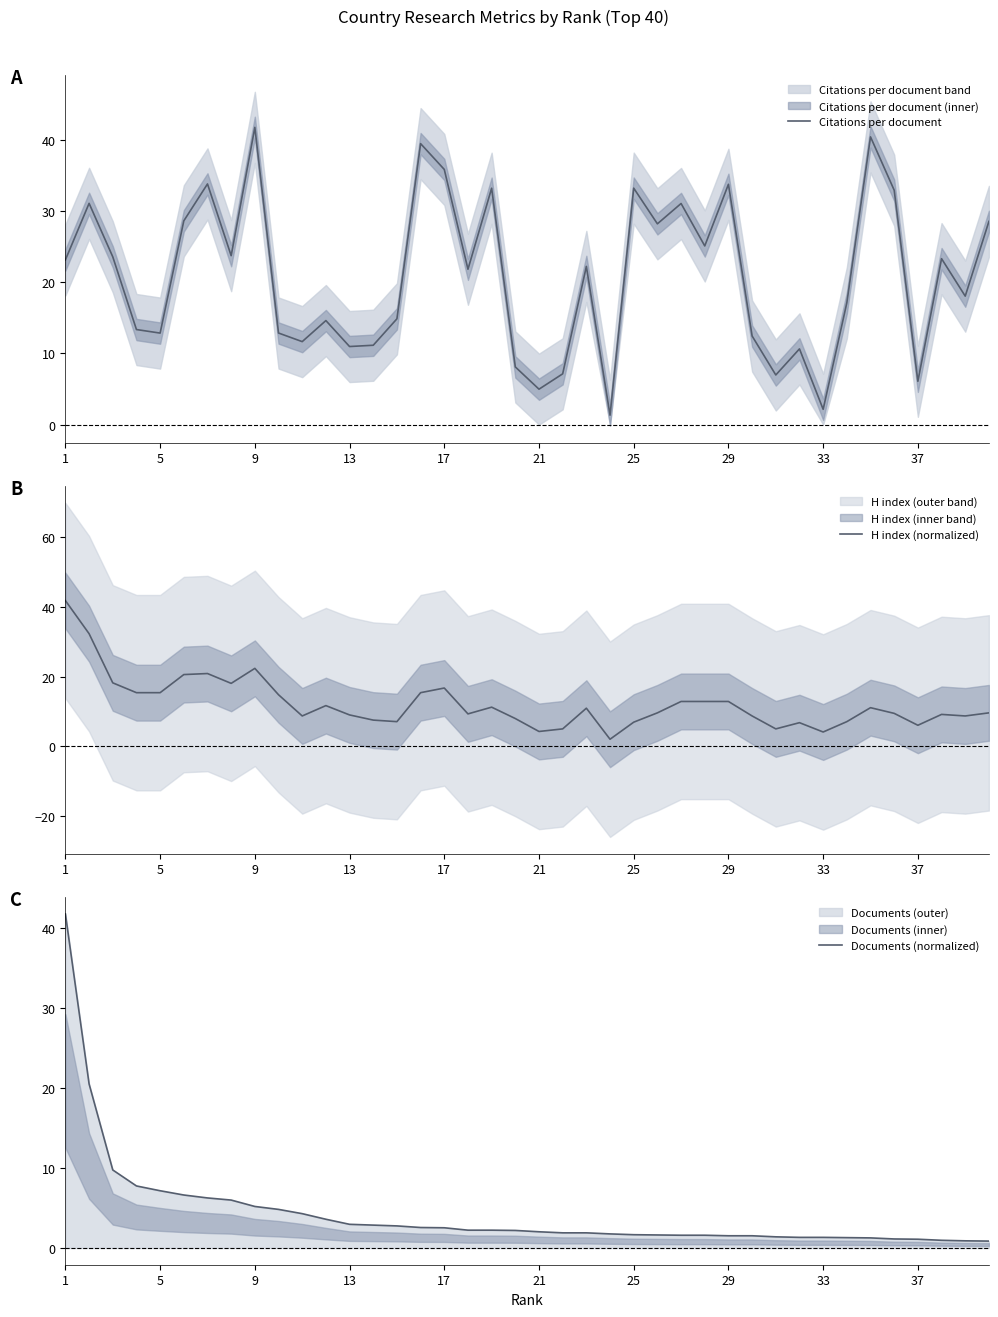

What is the sum of all H index (normalized) values?

488.8